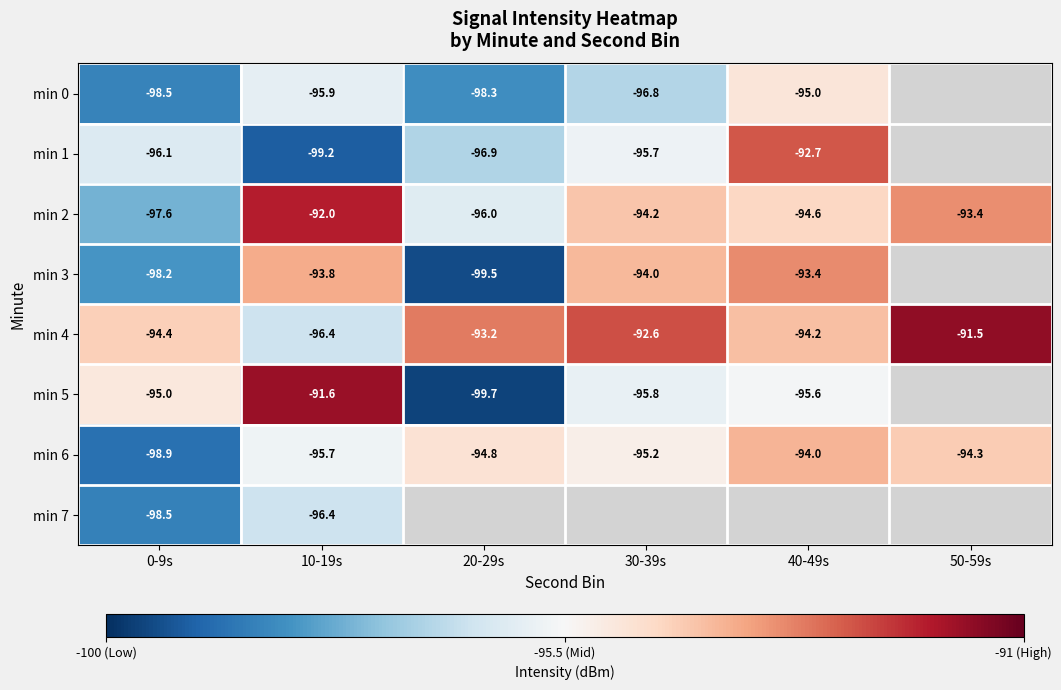

List the labels in order of min 2 value, largest first.

10-19s, 50-59s, 30-39s, 40-49s, 20-29s, 0-9s